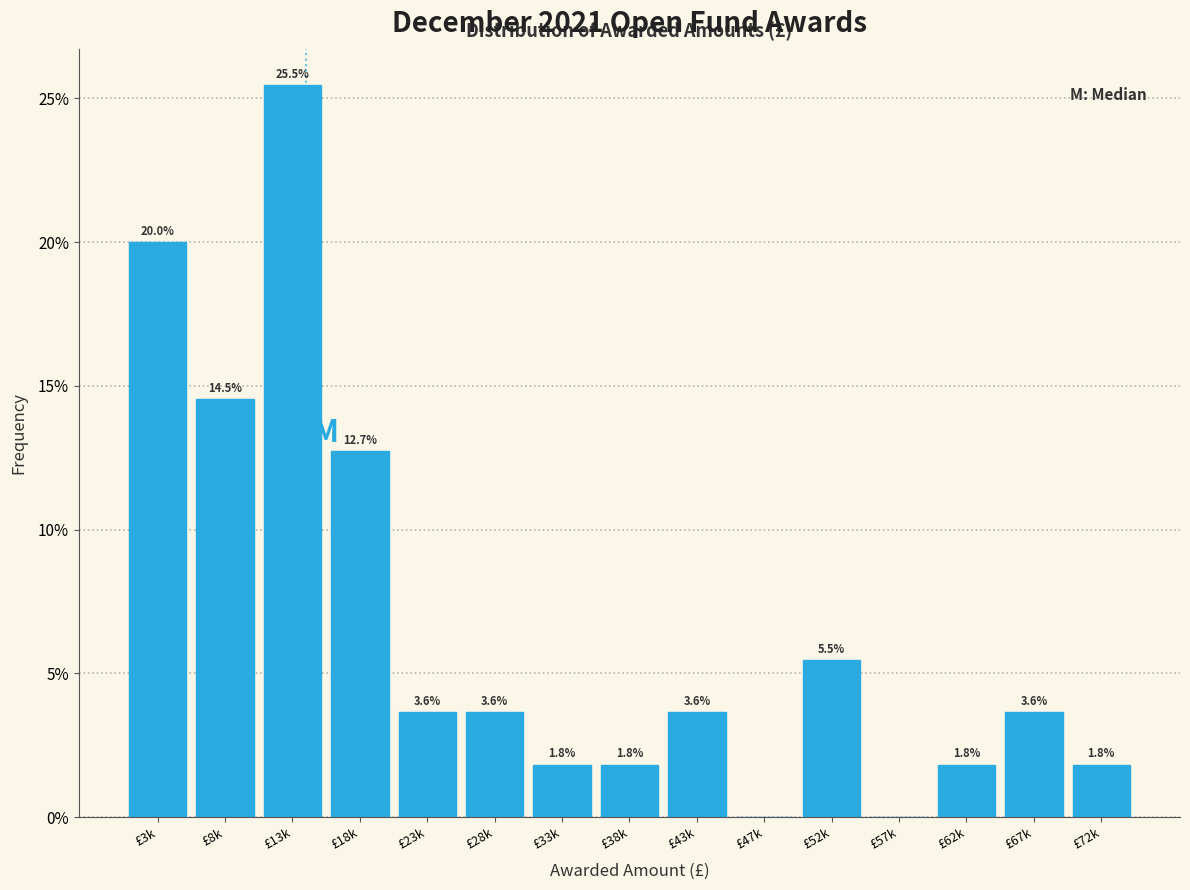

Reading left to right, transcribe all the data shown in this chart.

£3k=20.0	£8k=14.5	£13k=25.5	£18k=12.7	£23k=3.6	£28k=3.6	£33k=1.8	£38k=1.8	£43k=3.6	£47k=0.0	£52k=5.5	£57k=0.0	£62k=1.8	£67k=3.6	£72k=1.8